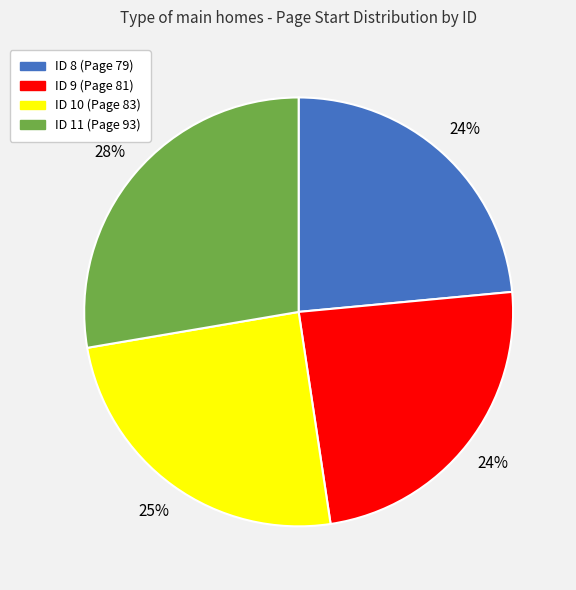

To the nearest percent, what is the average slice percentage?

25%